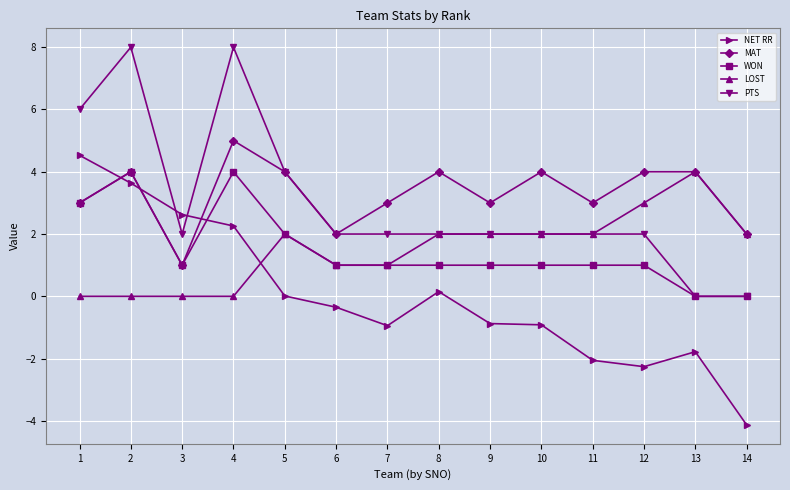

The MAT series shows 8.7 at 4. True or false?

False